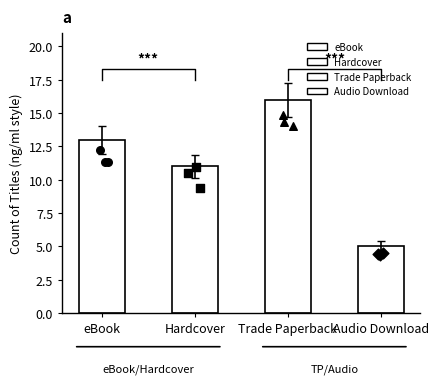

At which category is the sum across all series the highest?

Trade Paperback